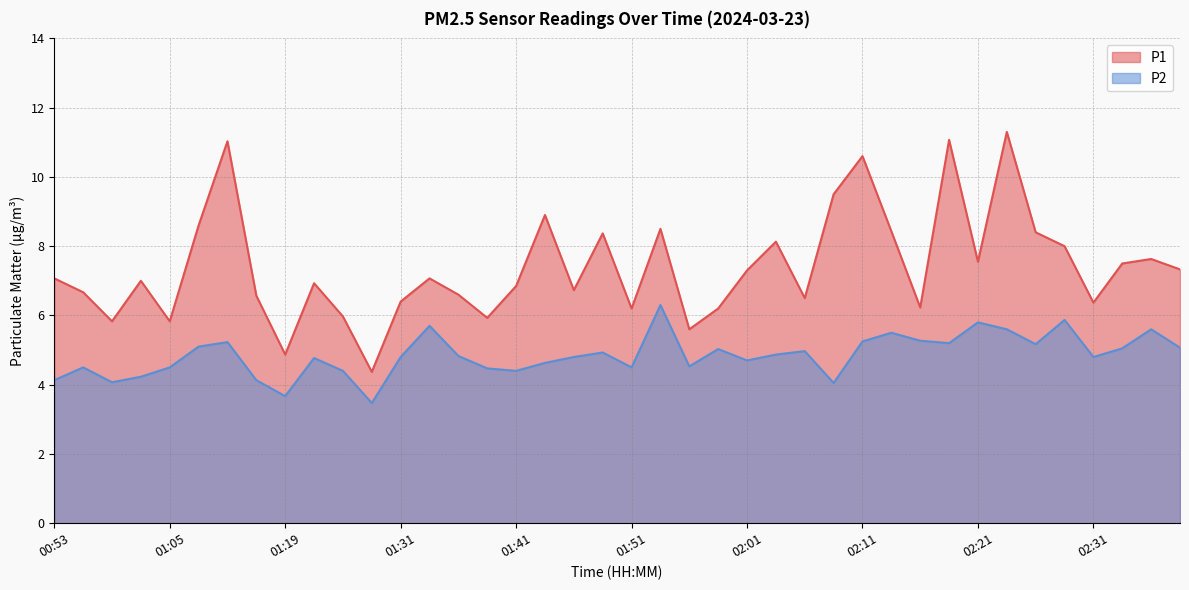

At how many categories does at least one series exceed 3?

40